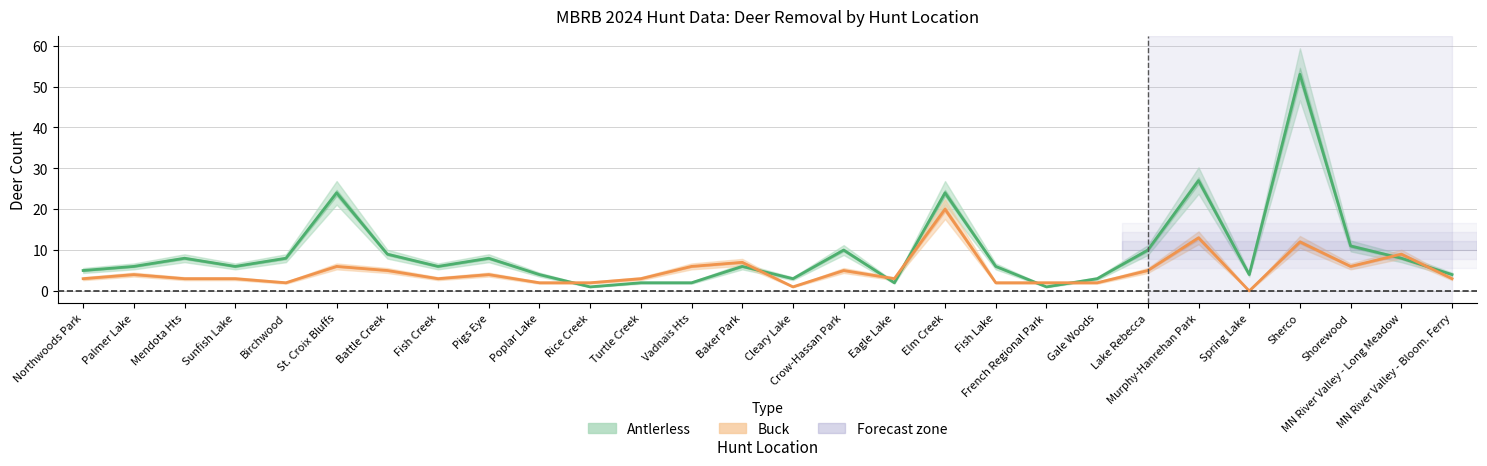

Reading left to right, transcribe all the data shown in this chart.

Antlerless: Northwoods Park=5	Palmer Lake=6	Mendota Hts=8	Sunfish Lake=6	Birchwood=8	St. Croix Bluffs=24	Battle Creek=9	Fish Creek=6	Pigs Eye=8	Poplar Lake=4	Rice Creek=1	Turtle Creek=2	Vadnais Hts=2	Baker Park=6	Cleary Lake=3	Crow-Hassan Park=10	Eagle Lake=2	Elm Creek=24	Fish Lake=6	French Regional Park=1	Gale Woods=3	Lake Rebecca=10	Murphy-Hanrehan Park=27	Spring Lake=4	Sherco=53	Shorewood=11	MN River Valley - Long Meadow=8	MN River Valley - Bloom. Ferry=4
Buck: Northwoods Park=3	Palmer Lake=4	Mendota Hts=3	Sunfish Lake=3	Birchwood=2	St. Croix Bluffs=6	Battle Creek=5	Fish Creek=3	Pigs Eye=4	Poplar Lake=2	Rice Creek=2	Turtle Creek=3	Vadnais Hts=6	Baker Park=7	Cleary Lake=1	Crow-Hassan Park=5	Eagle Lake=3	Elm Creek=20	Fish Lake=2	French Regional Park=2	Gale Woods=2	Lake Rebecca=5	Murphy-Hanrehan Park=13	Spring Lake=0	Sherco=12	Shorewood=6	MN River Valley - Long Meadow=9	MN River Valley - Bloom. Ferry=3